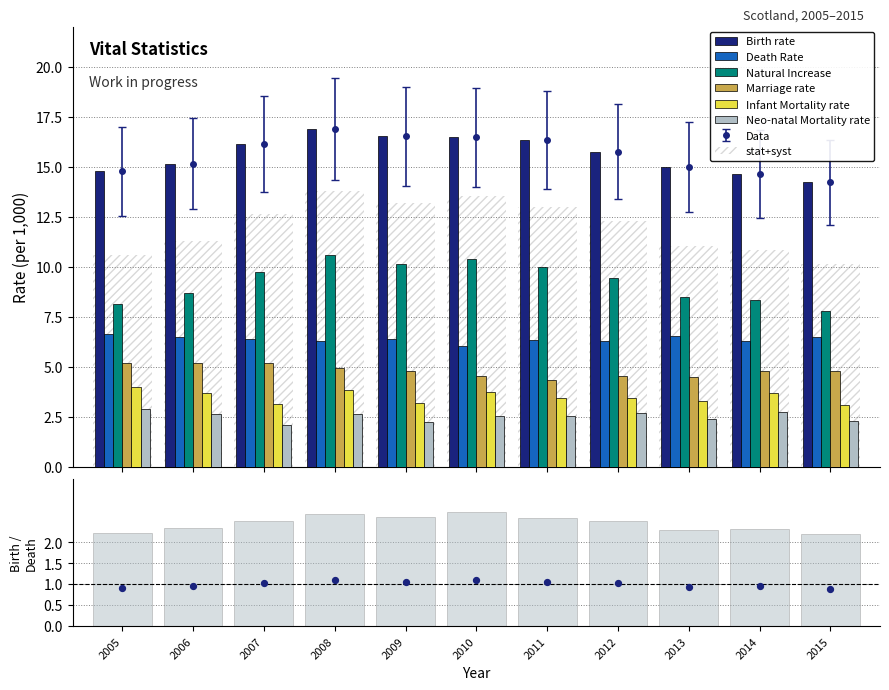

Which series reaches the minimum Y coordinate?

Neo-natal Mortality rate